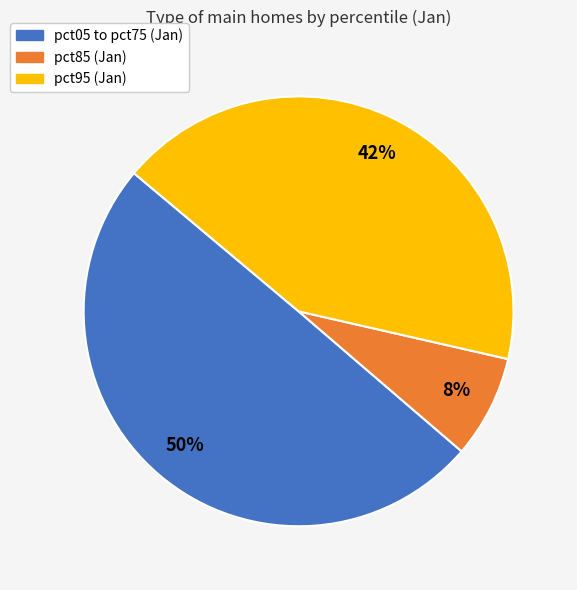

Count the number of slices in the pie.

3